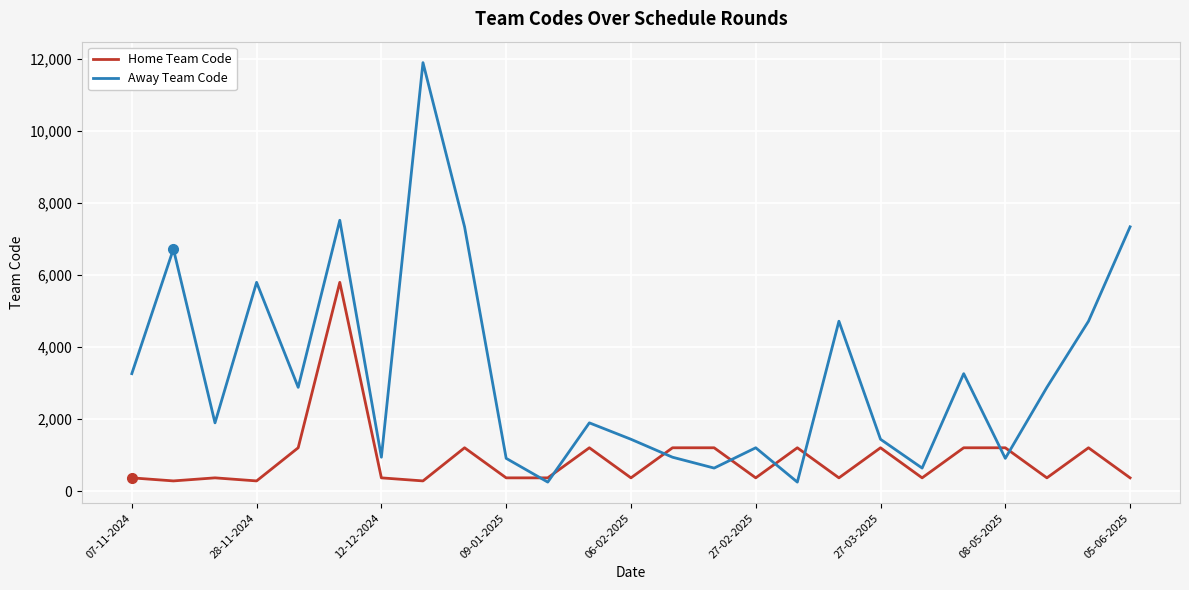

Rank the series by their average value, from lowest to highest.

Home Team Code, Away Team Code